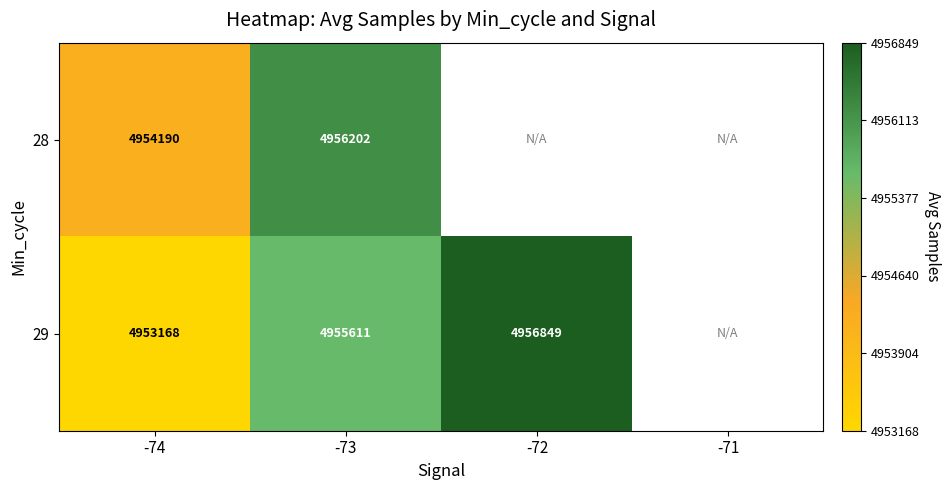

What is the total value across all series at -73?

9911813.0